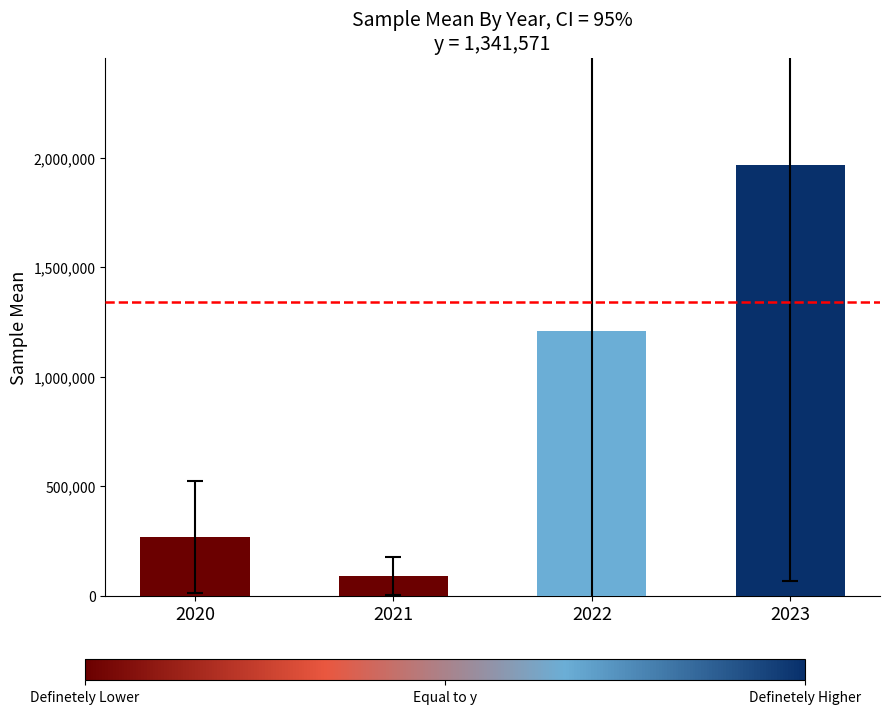

Which label corresponds to the largest value in the chart?

2023